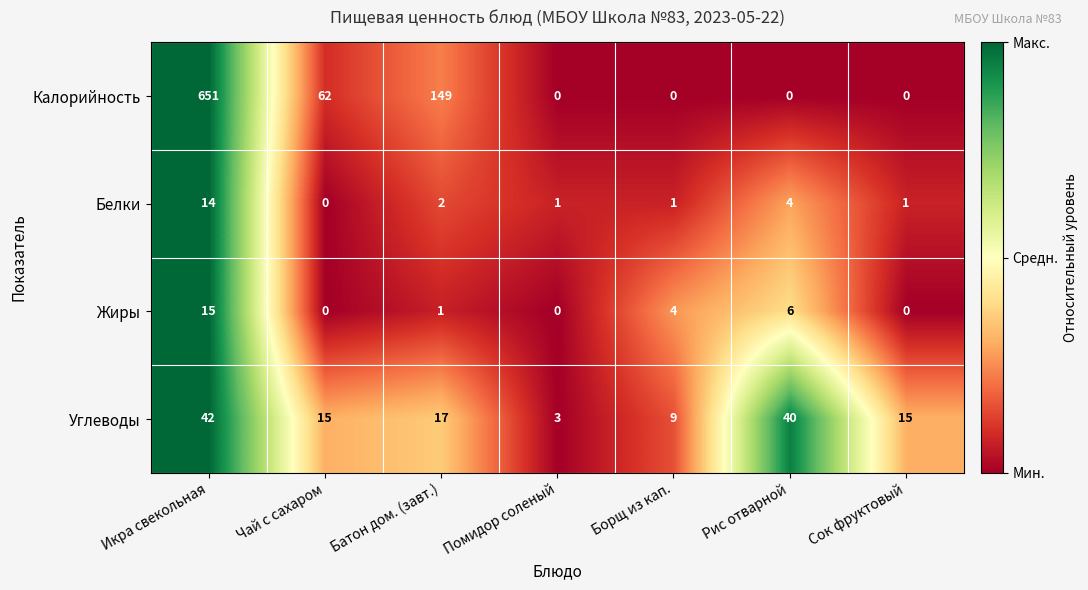

Rank the series by their maximum value, from lowest to highest.

Белки, Жиры, Углеводы, Калорийность